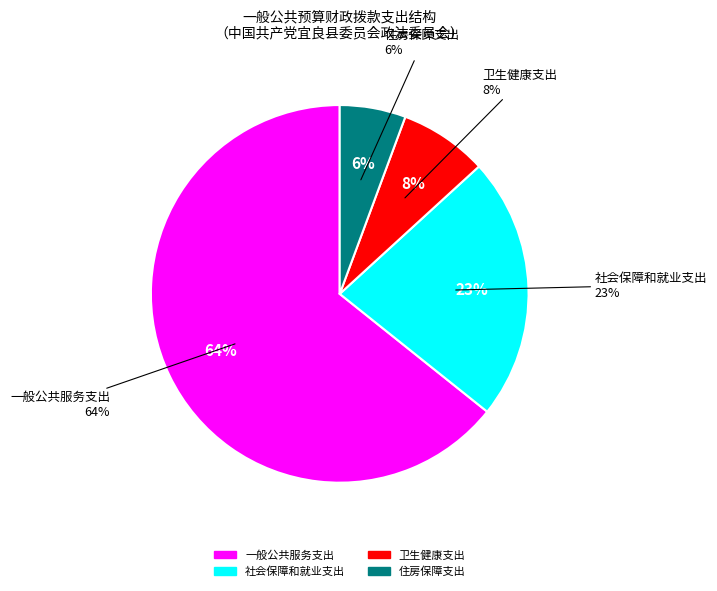

Between 社会保障和就业支出 and 住房保障支出, which is larger?

社会保障和就业支出